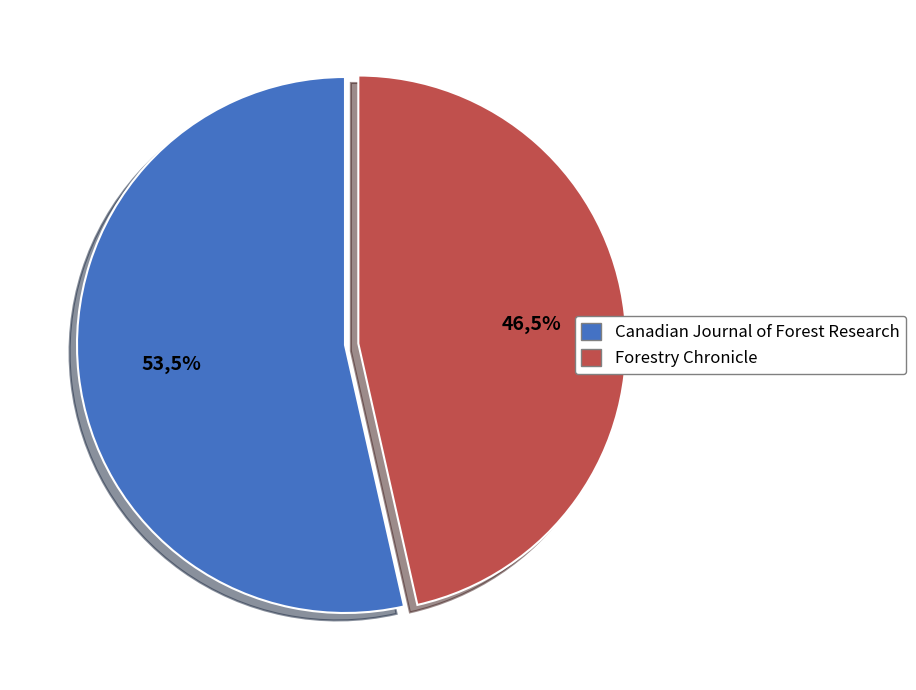

Rank the categories by value from lowest to highest.

Forestry Chronicle, Canadian Journal of Forest Research